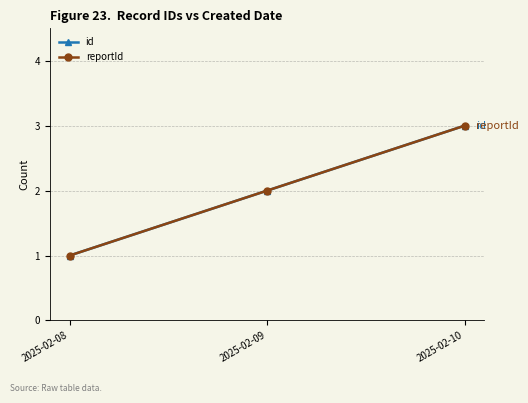

Does the chart have visible grid lines?

Yes